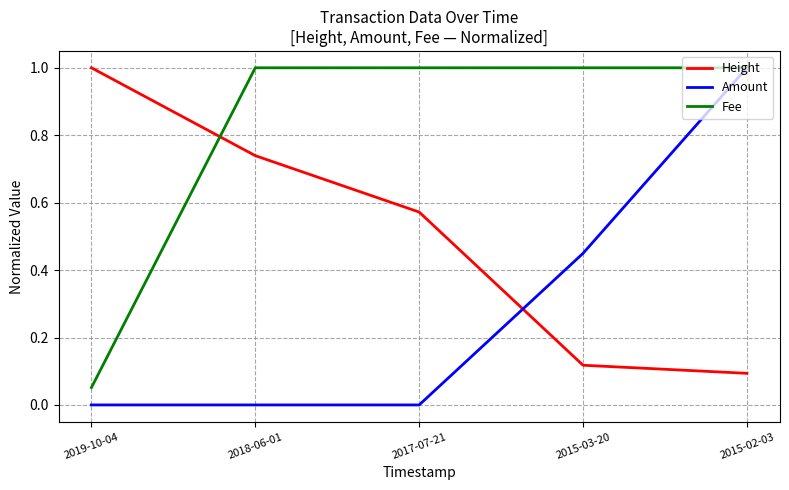

At how many categories does at least one series exceed 0?

5